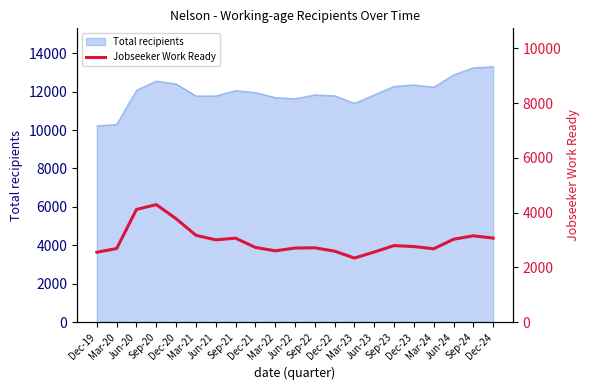

The value at Jun-20 is 6107. True or false?

False